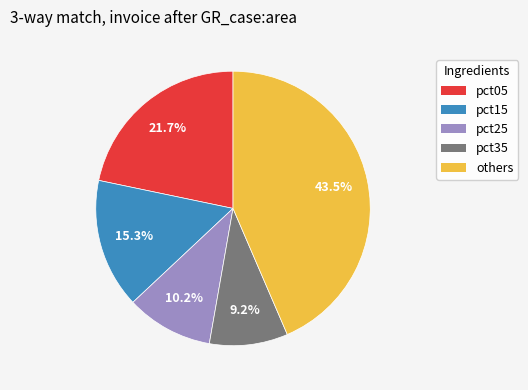

How many segments does this pie chart have?

5